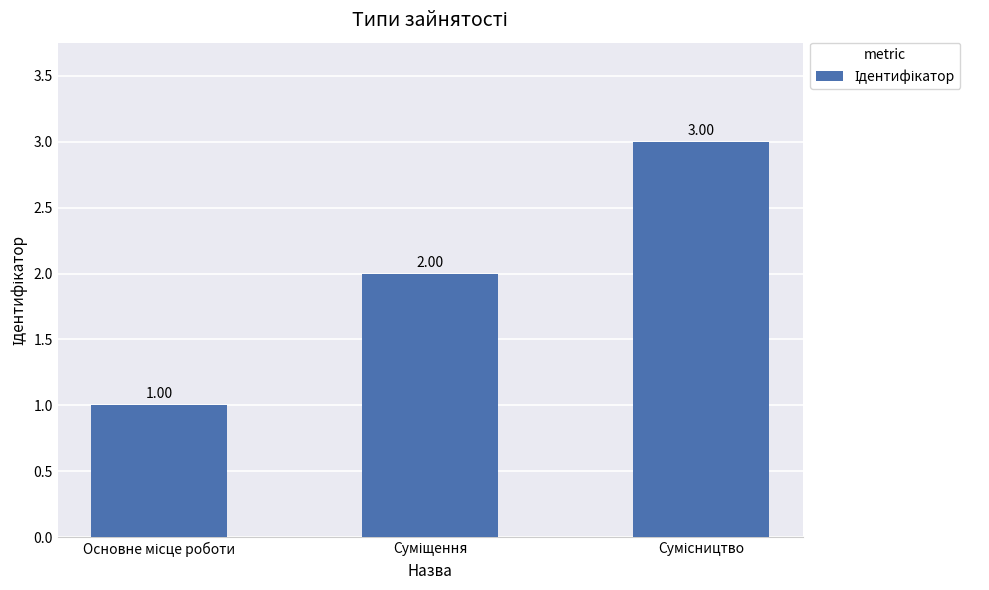

What is the sum of all values?

6